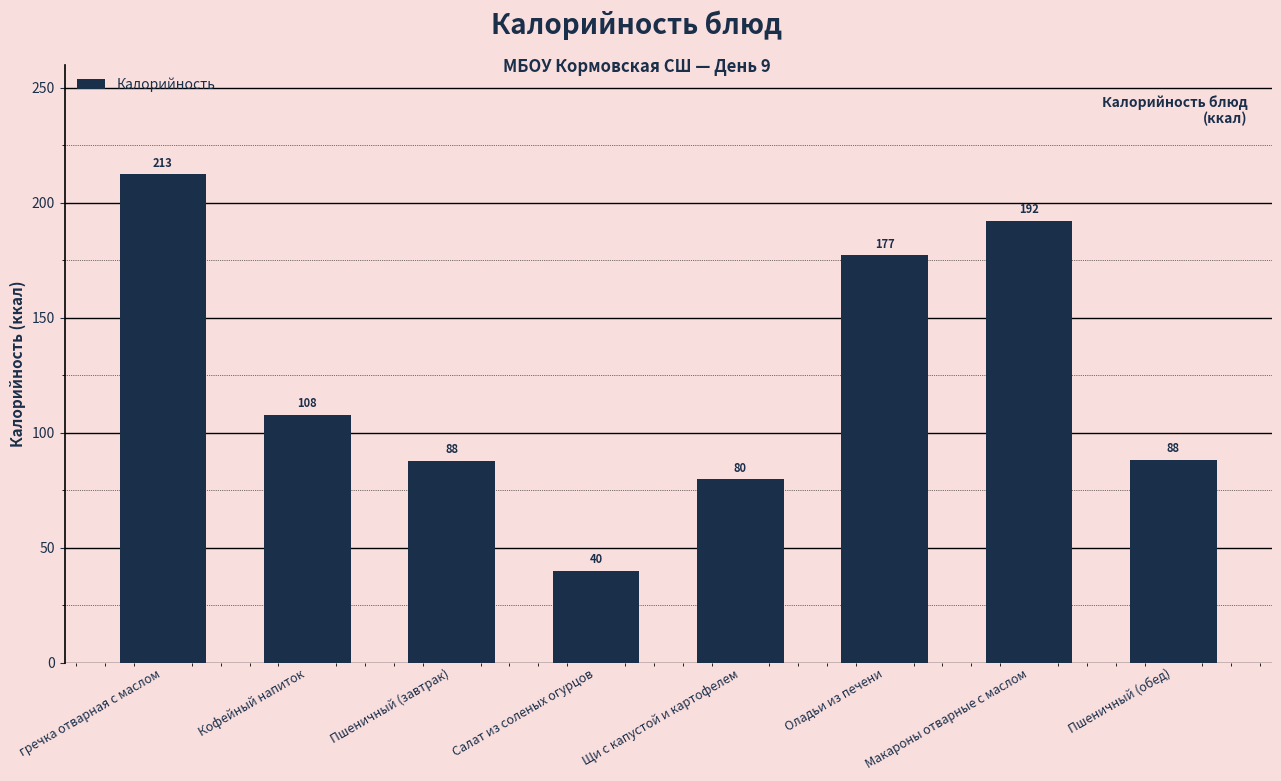

What position from the left is Пшеничный (обед)?

8